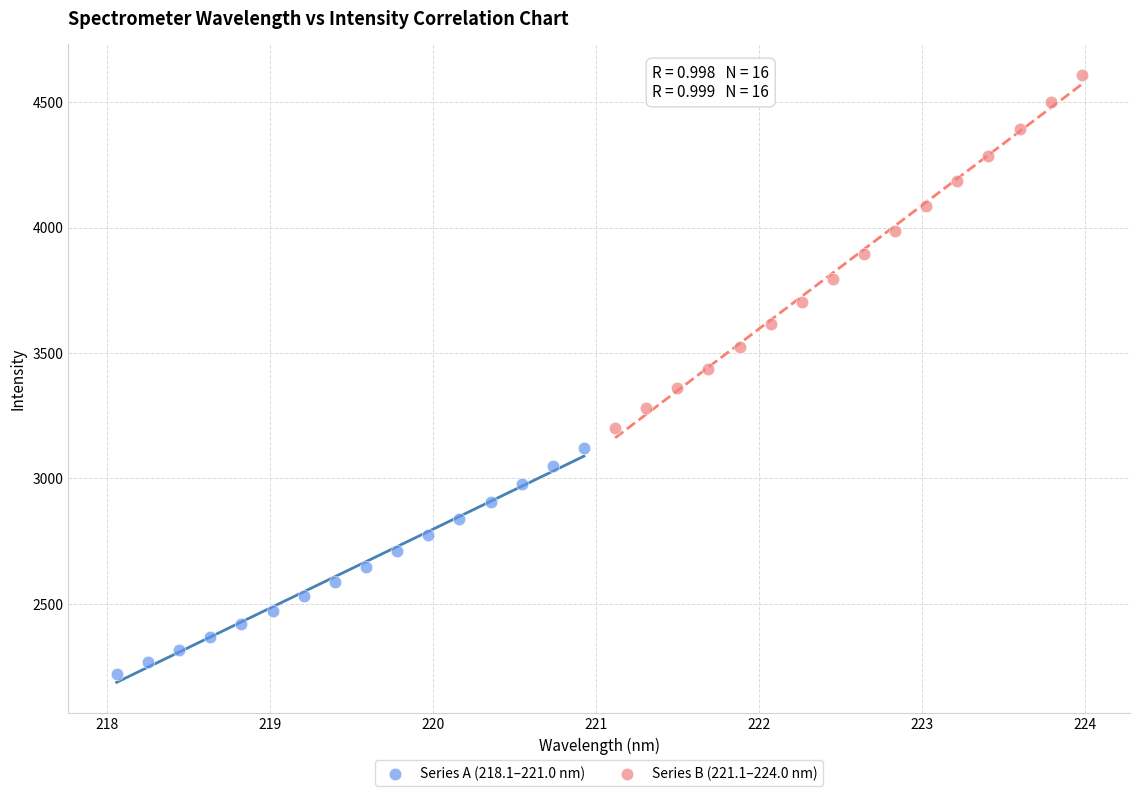

Which series reaches the maximum Y coordinate?

Series B (221.1–224.0 nm)